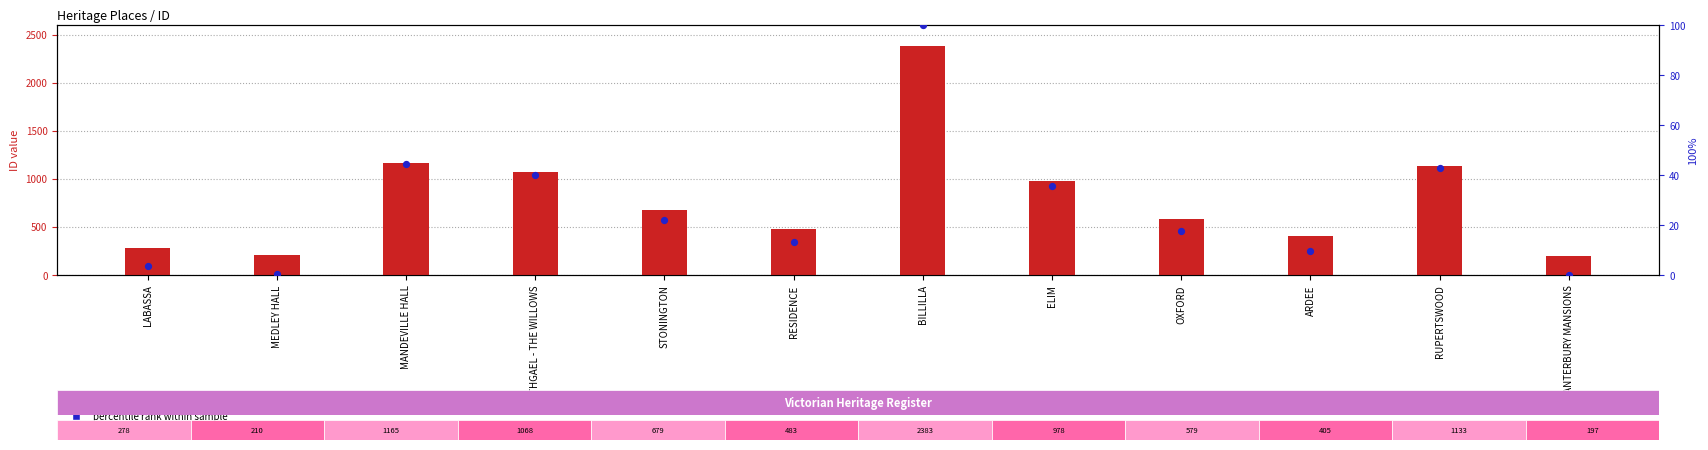

Which series has the largest Y range (max minus min)?

ID value